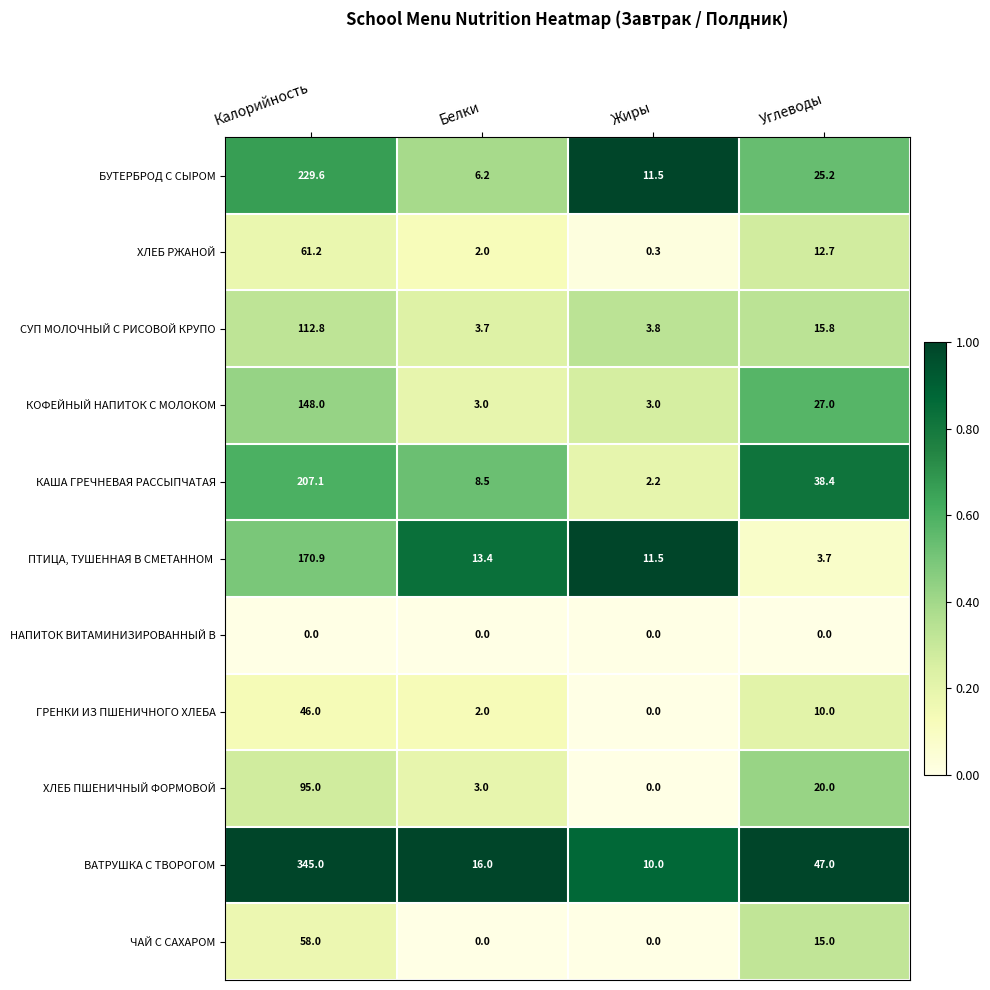

What is the total value across all series at Жиры?

42.3